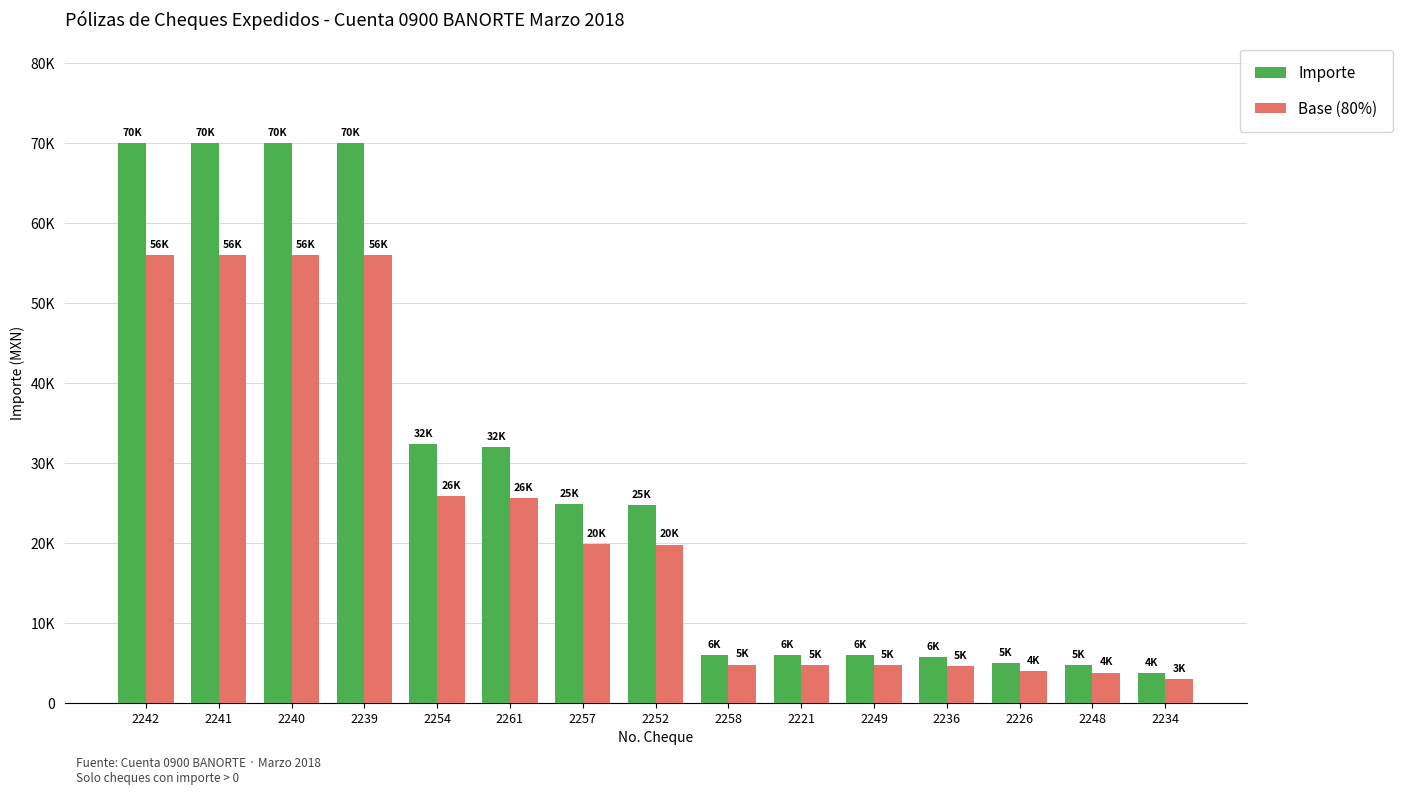

Are the bars horizontal?

No